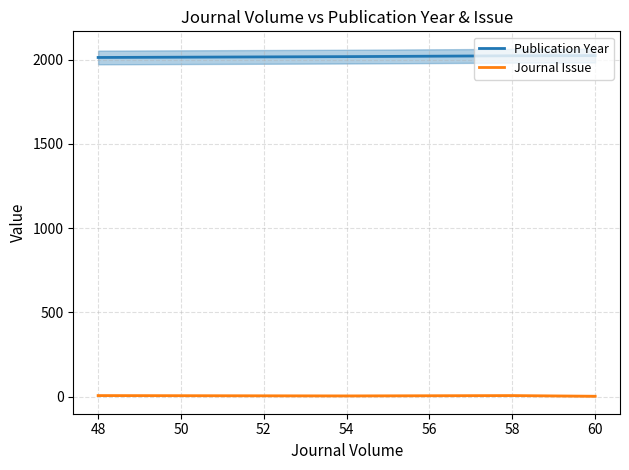

Is it true that Journal Issue equals 2 at 60?

True